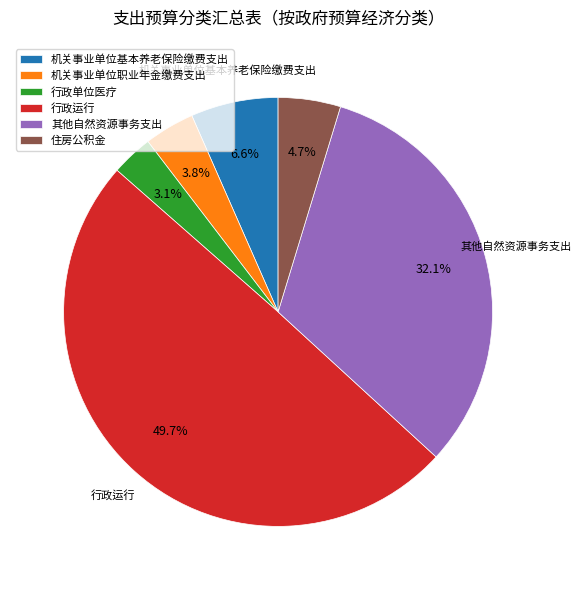

Which category has the smallest portion of the pie?

行政单位医疗